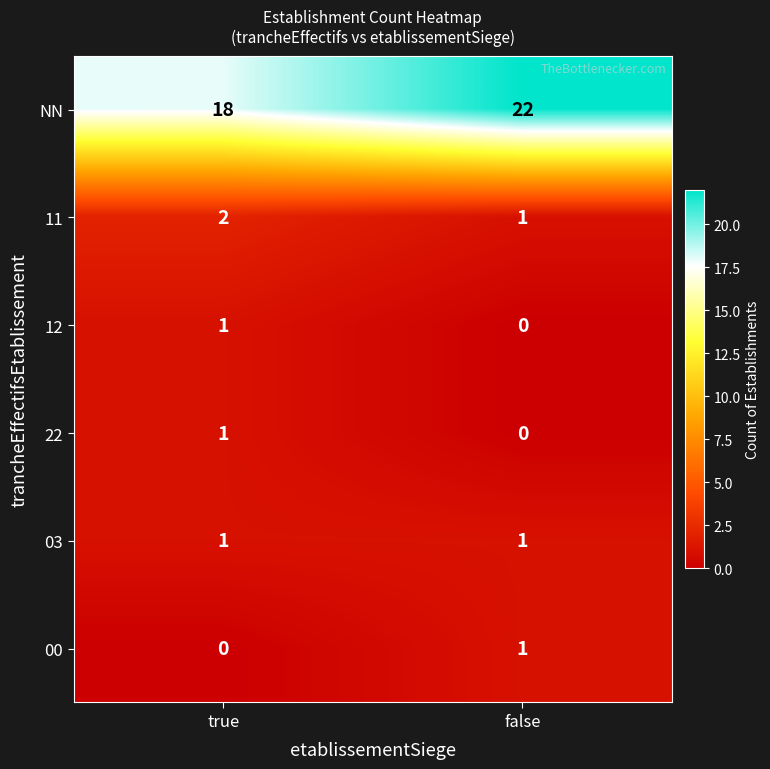

How many data points in 12 are less than 1?

1